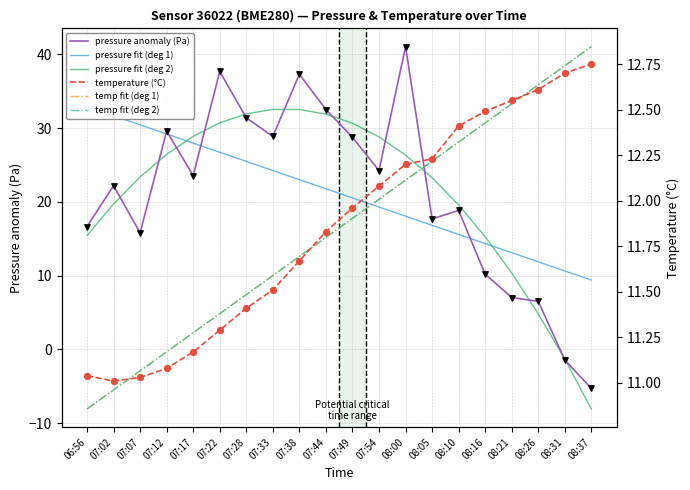

At how many categories does at least one series exceed -1?

20